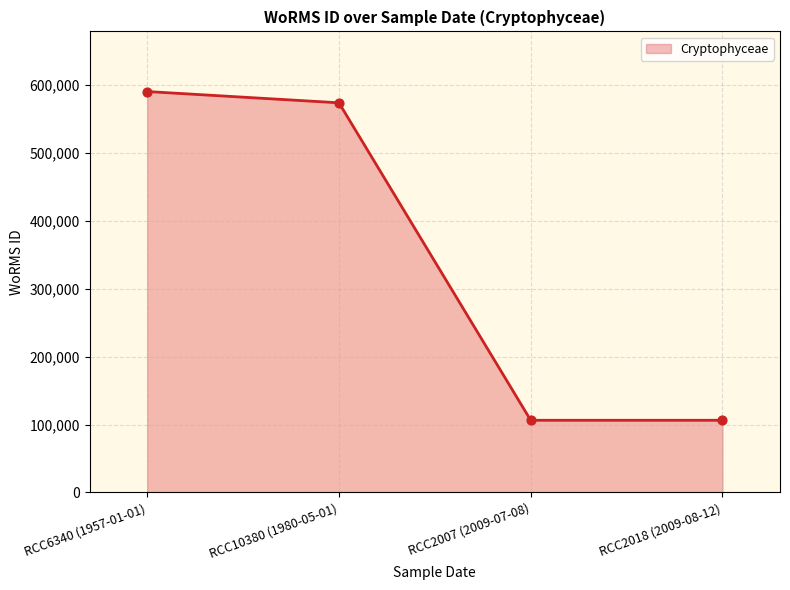

What is the ratio of the value at RCC2018 (2009-08-12) to the value at RCC6340 (1957-01-01)?

0.2